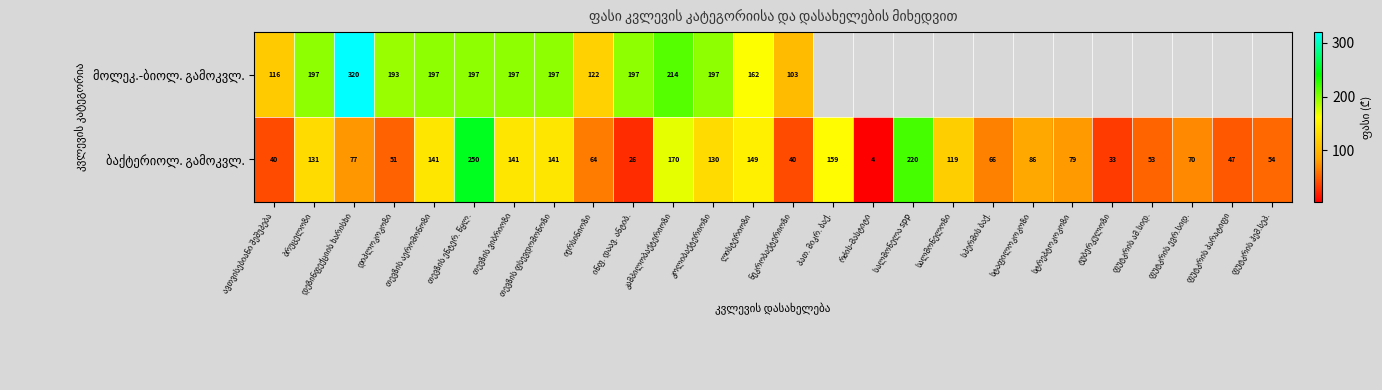

What is the difference between the ბაქტერიოლ. გამოკვლ. values at ინფ. დაავ. ანტიბ. and ფუტკრის ამ.სიდ.?

27.0